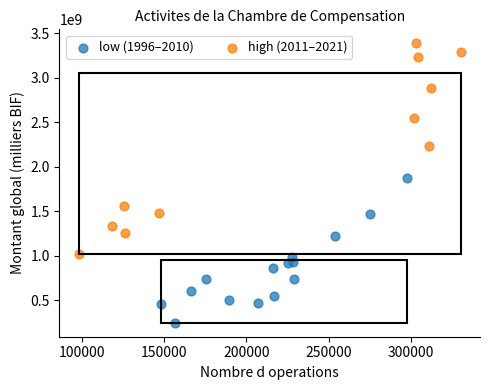

Which series reaches the minimum Y coordinate?

low (1996–2010)